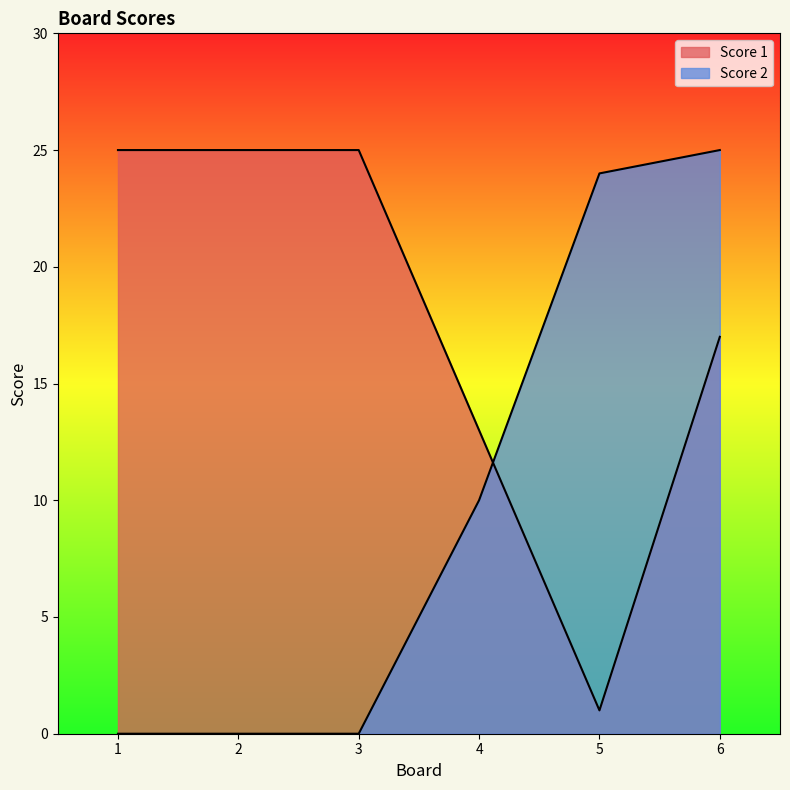

True or false: Score 2 and Score 1 cross at least once.

True